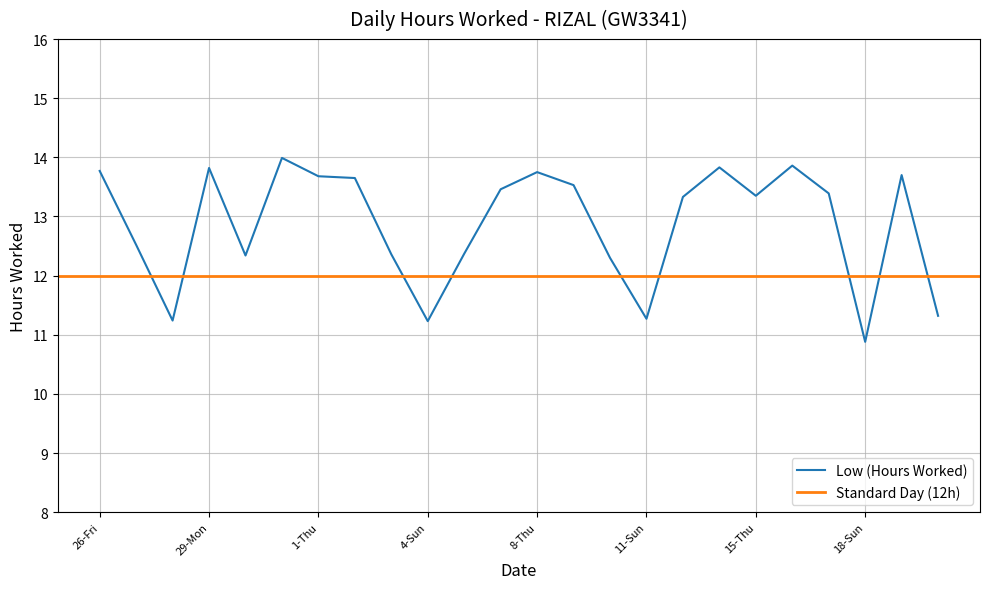

The chart shows a value of 12.3 at 30-Tue. True or false?

True